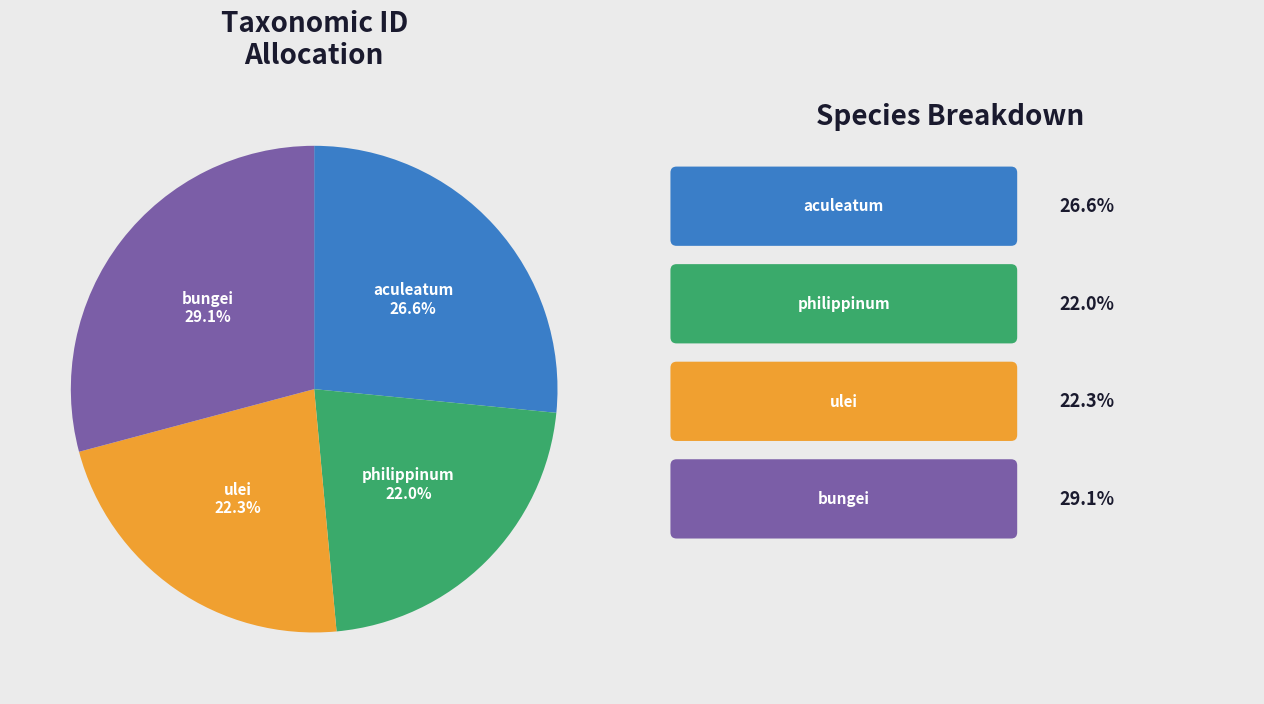

Is there any slice that represents more than half of the pie?

No